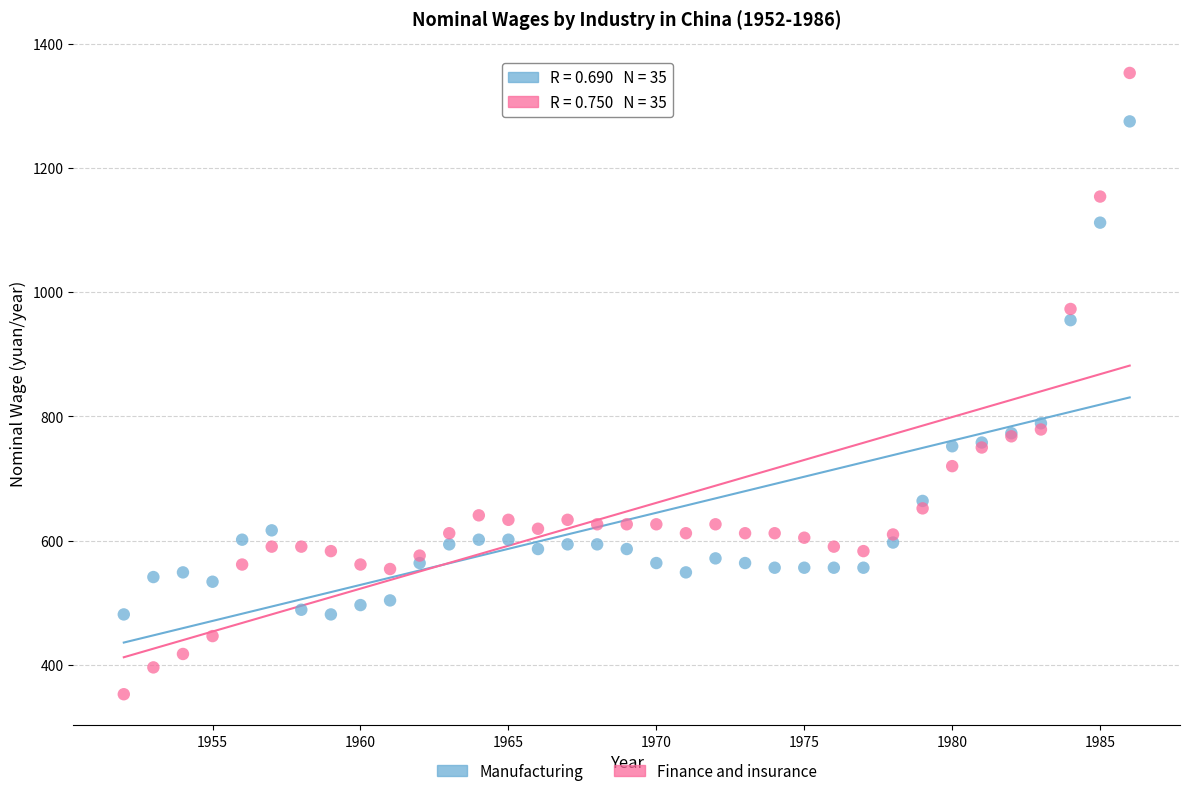

Which series has the widest spread of Y values?

Finance and insurance